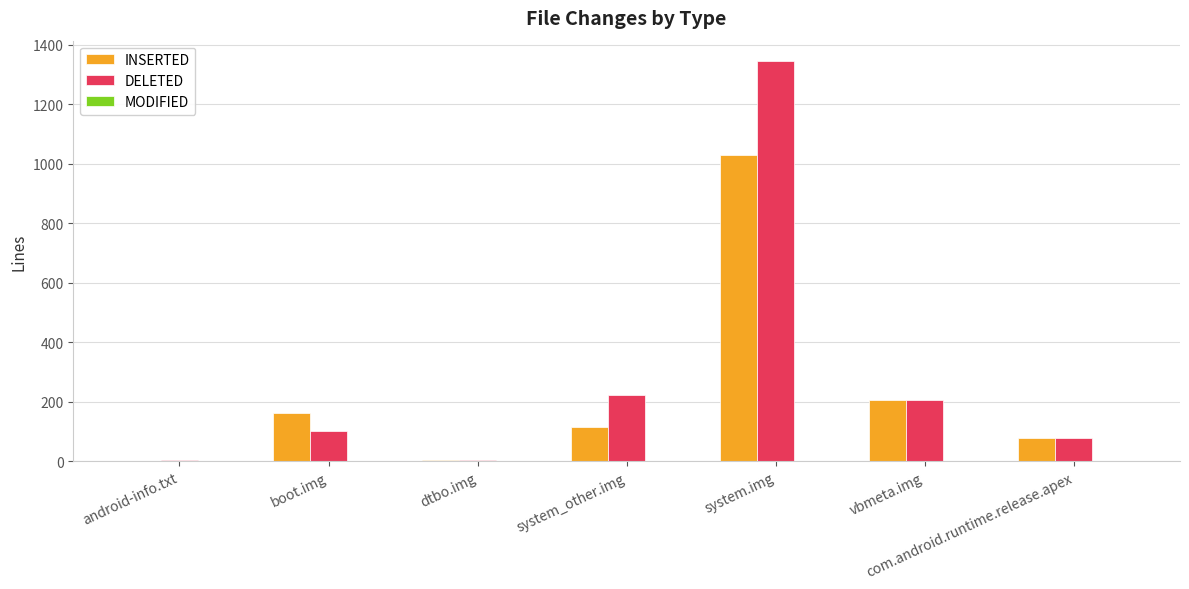

How many groups of bars are there?

7